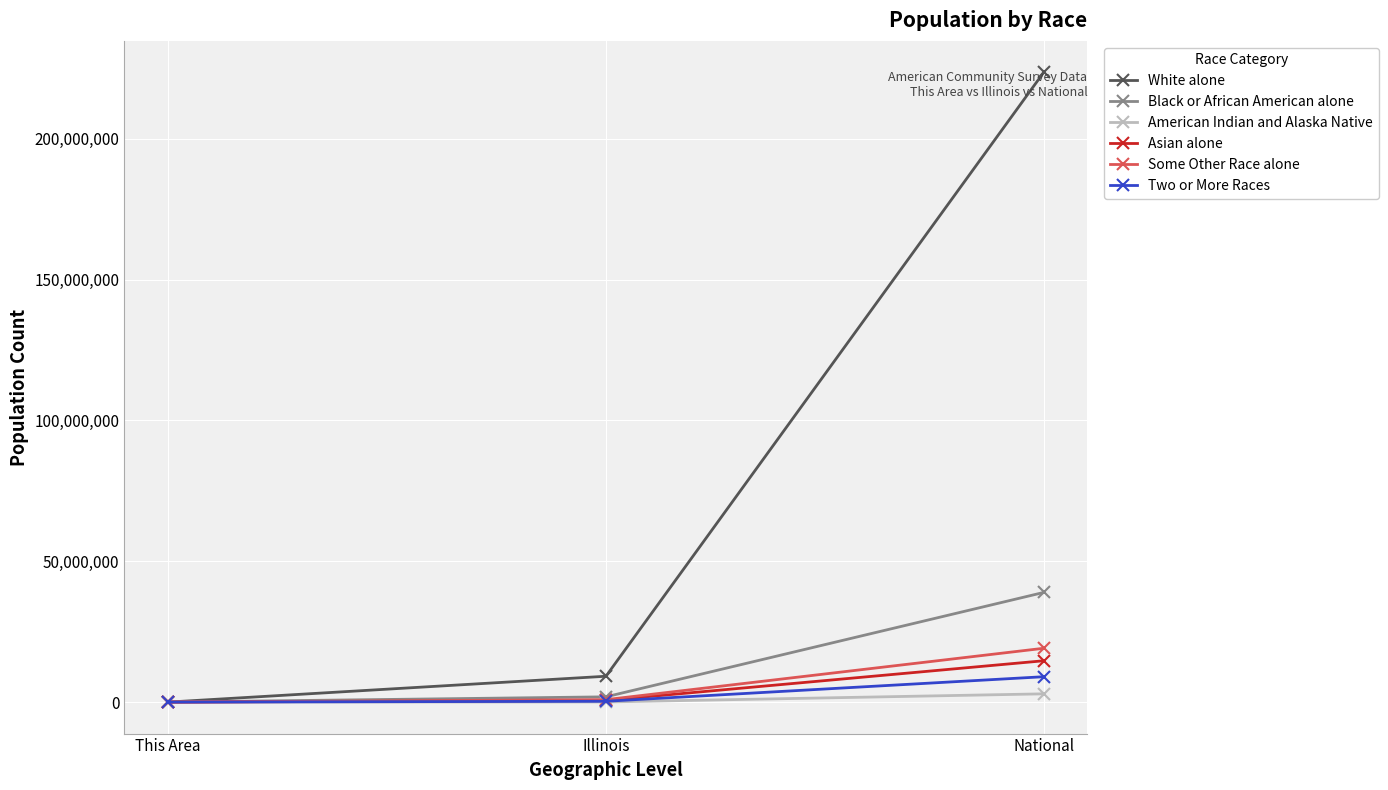

Count the number of data series in this chart.

6